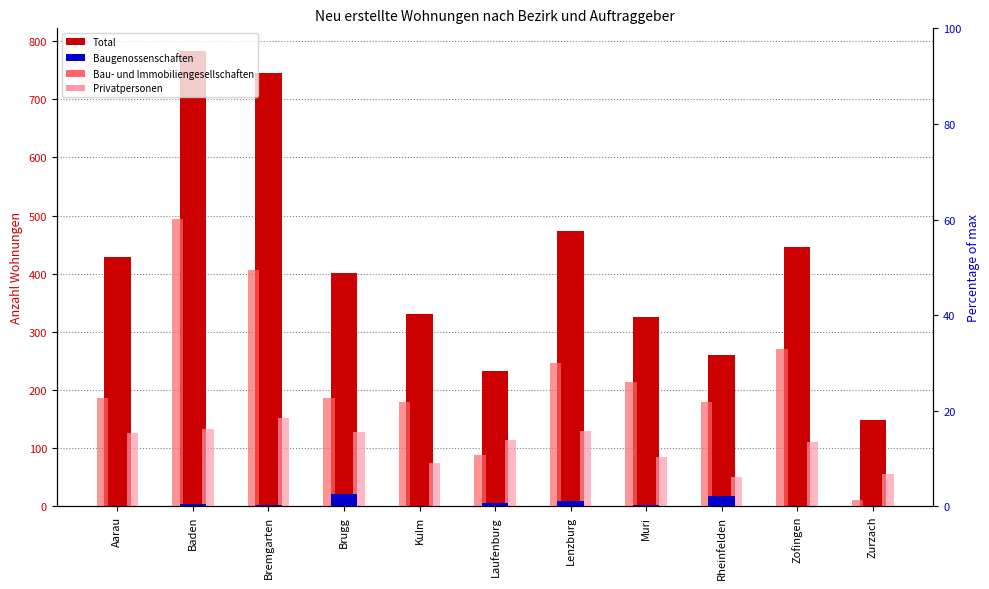

Reading left to right, transcribe all the data shown in this chart.

Total: Aarau=428	Baden=783	Bremgarten=746	Brugg=402	Kulm=331	Laufenburg=232	Lenzburg=474	Muri=326	Rheinfelden=261	Zofingen=446	Zurzach=149
Baugenossenschaften: Aarau=0	Baden=4	Bremgarten=2	Brugg=21	Kulm=0	Laufenburg=6	Lenzburg=9	Muri=2	Rheinfelden=18	Zofingen=0	Zurzach=0
Bau- und Immobiliengesellschaften: Aarau=186	Baden=495	Bremgarten=407	Brugg=186	Kulm=179	Laufenburg=89	Lenzburg=246	Muri=213	Rheinfelden=180	Zofingen=271	Zurzach=10
Privatpersonen: Aarau=126	Baden=133	Bremgarten=152	Brugg=128	Kulm=75	Laufenburg=114	Lenzburg=129	Muri=84	Rheinfelden=50	Zofingen=110	Zurzach=55